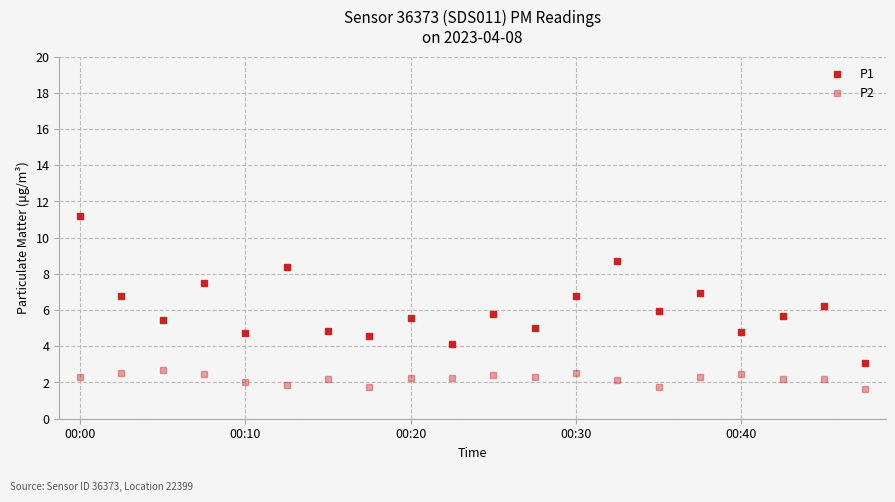

What is the smallest value displayed?

1.6